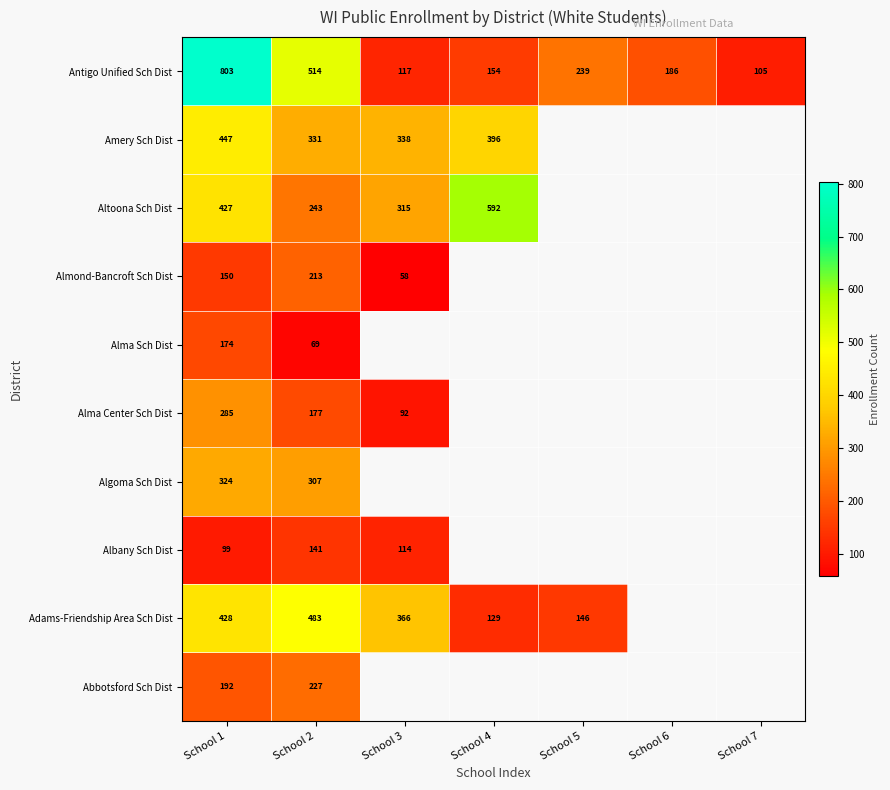

What is the maximum value shown in the chart?

803.0